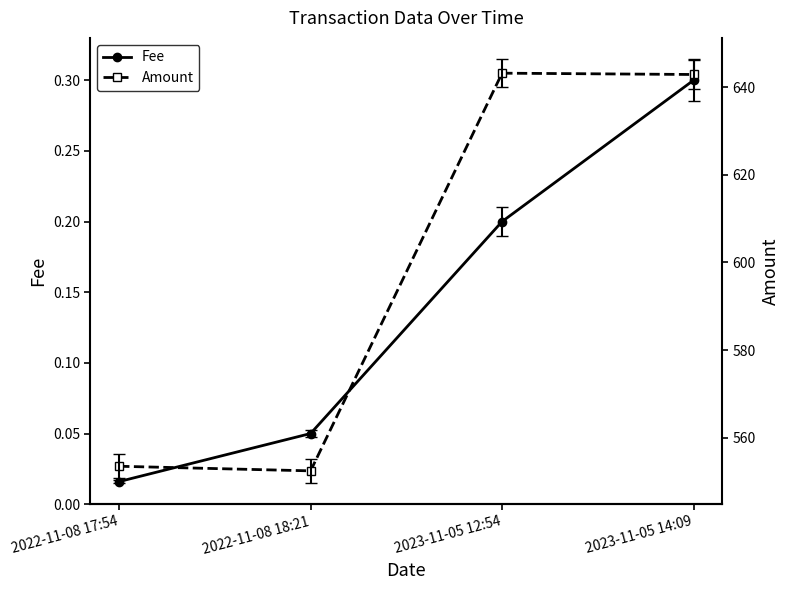

List the series in order of their peak value, highest first.

Amount, Fee